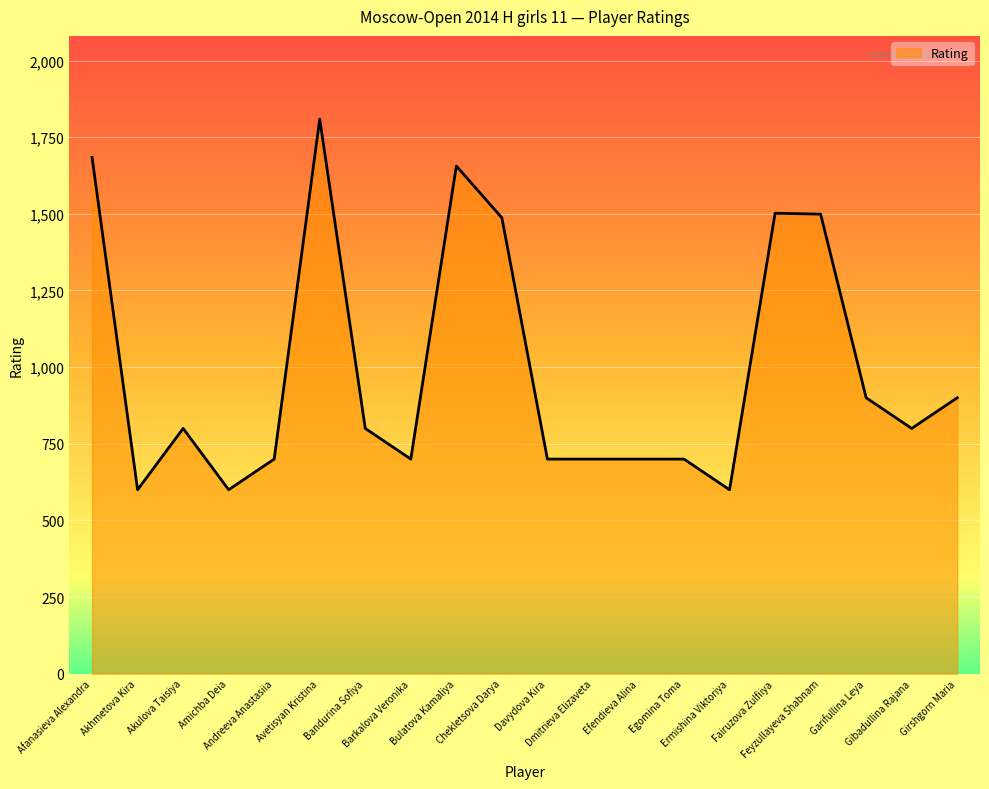

What is the smallest value displayed?

600